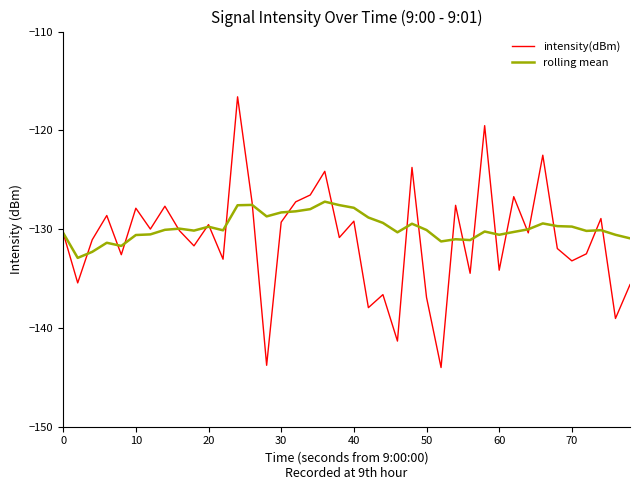

What is the maximum value shown in the chart?

-116.6